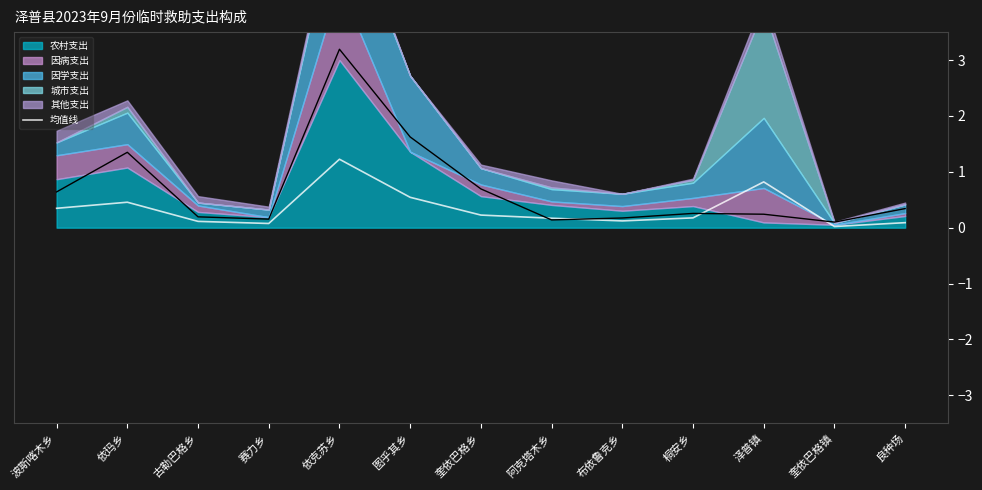

Rank the categories by value from lowest to highest.

奎依巴格镇, 赛力乡, 良种场, 古勒巴格乡, 布依鲁克乡, 阿克塔木乡, 桐安乡, 奎依巴格乡, 波斯喀木乡, 依玛乡, 图乎其乡, 泽普镇, 依克苏乡